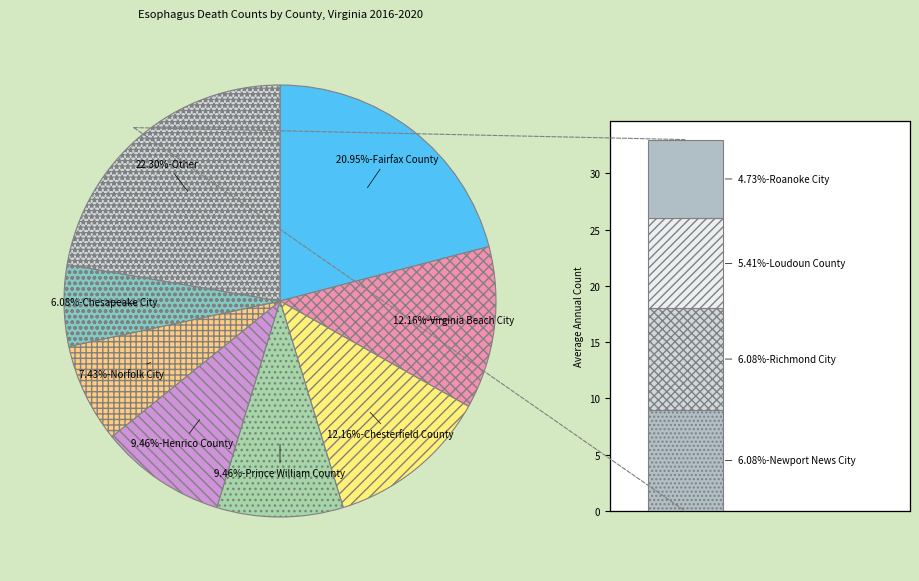

Does Chesterfield County account for over 50% of the chart?

No